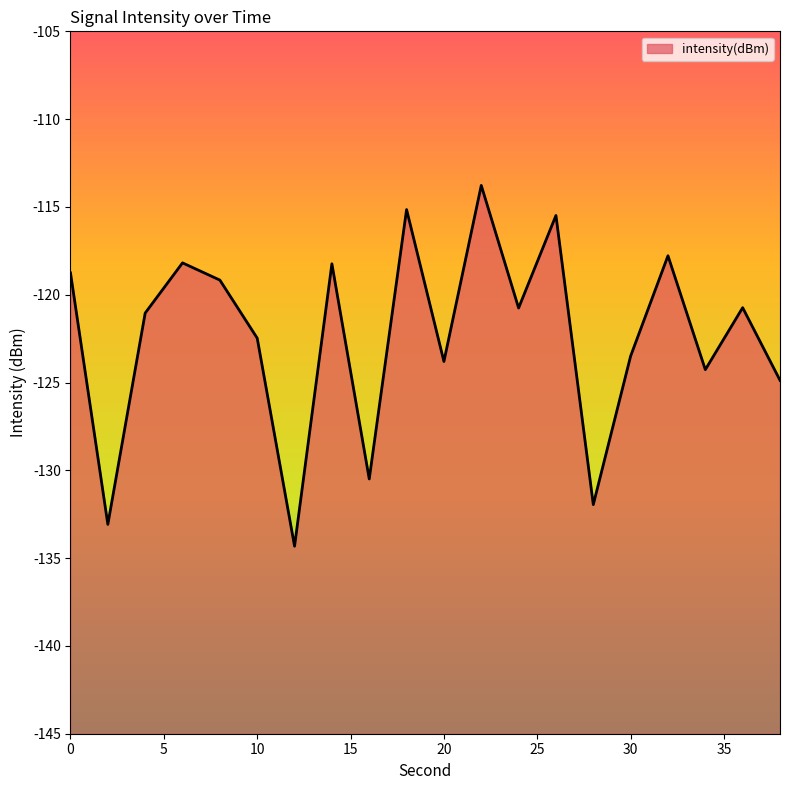

What is the maximum value shown in the chart?

-113.8